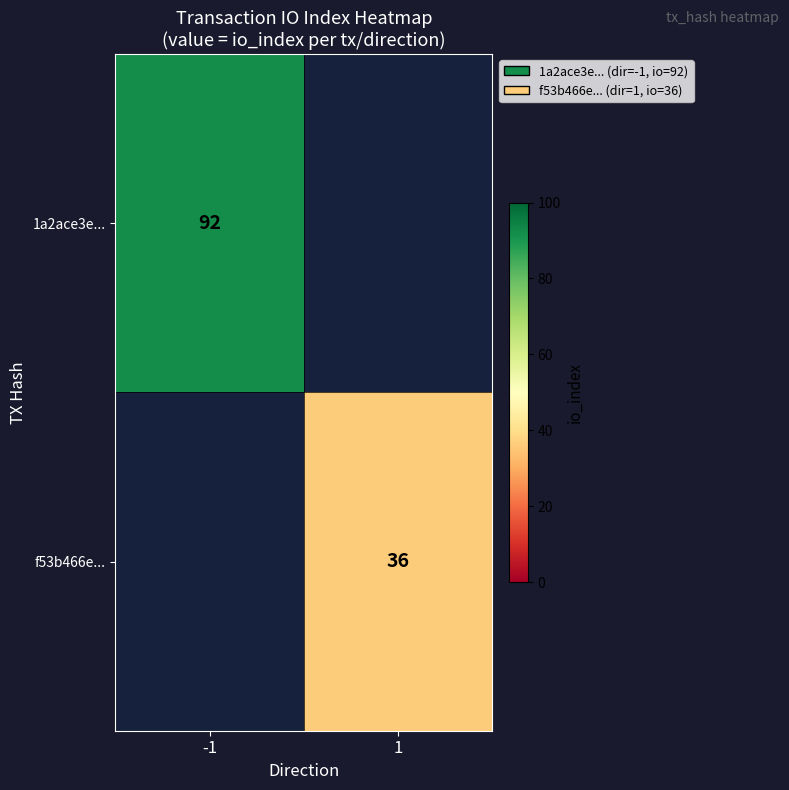

True or false: 1a2ace3e... has a value of 92 at -1.

True